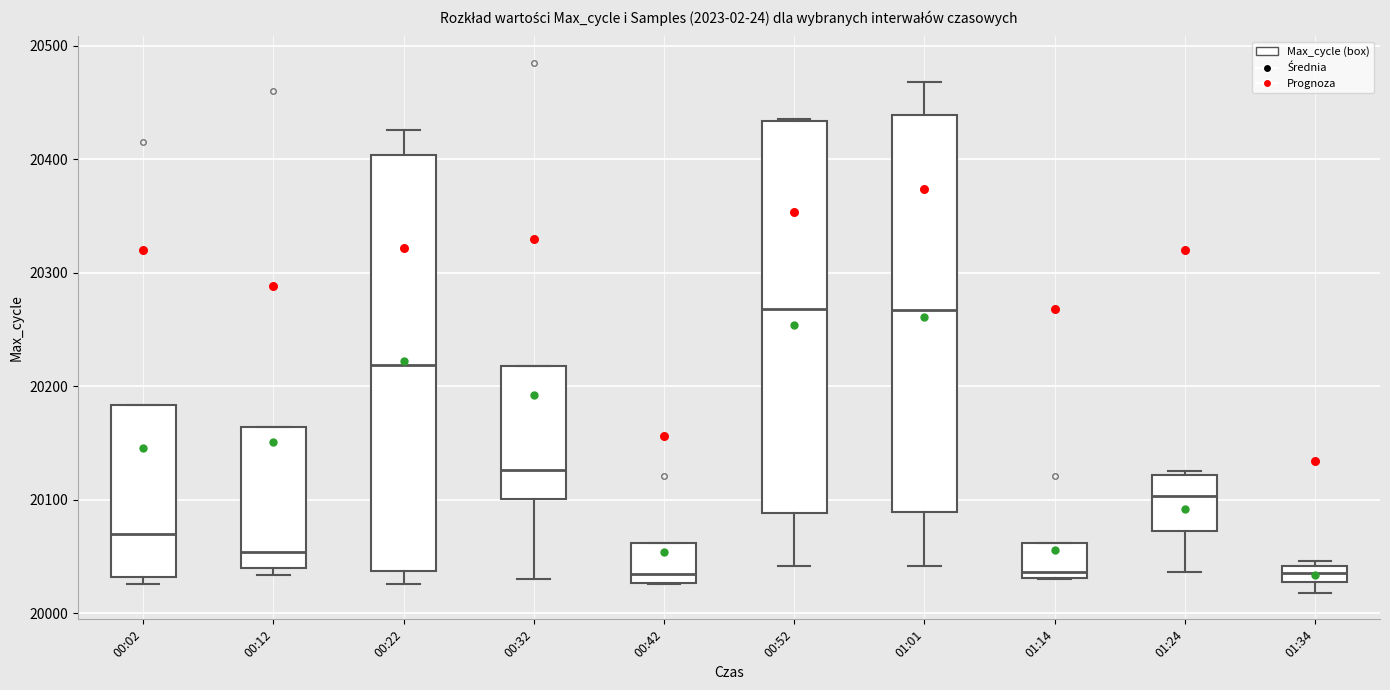

Where does the median line of the box for 00:02 sit on the y-axis? The values are not printed on the chart, so give them approximately, as read against the axis.

20070